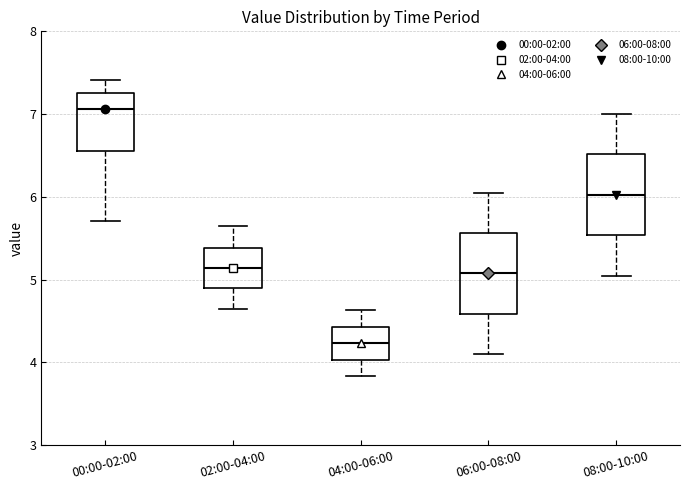

Which box has the lowest median line?

04:00-06:00